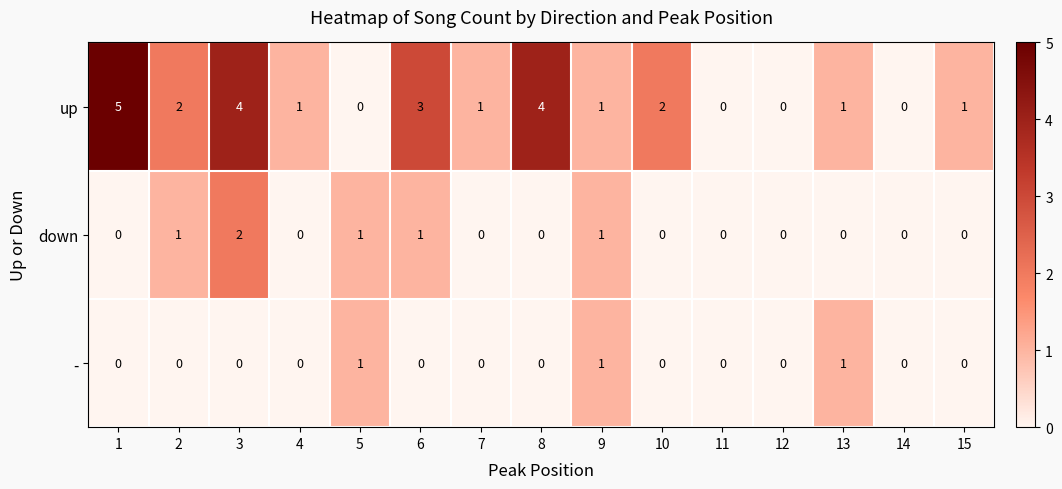

Rank the series by their maximum value, from highest to lowest.

up, down, -